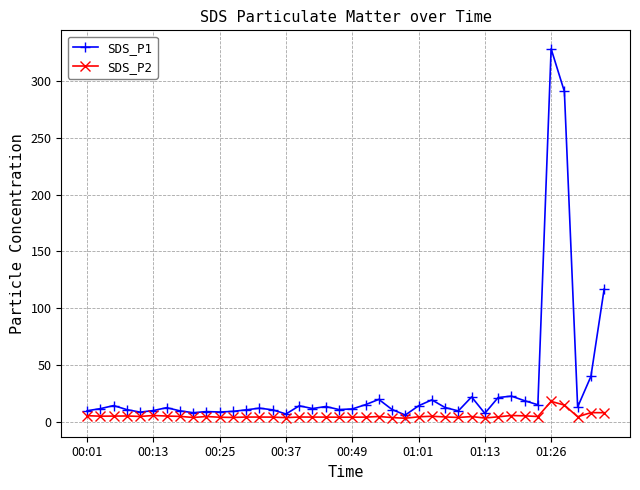

List the series in order of their peak value, lowest first.

SDS_P2, SDS_P1